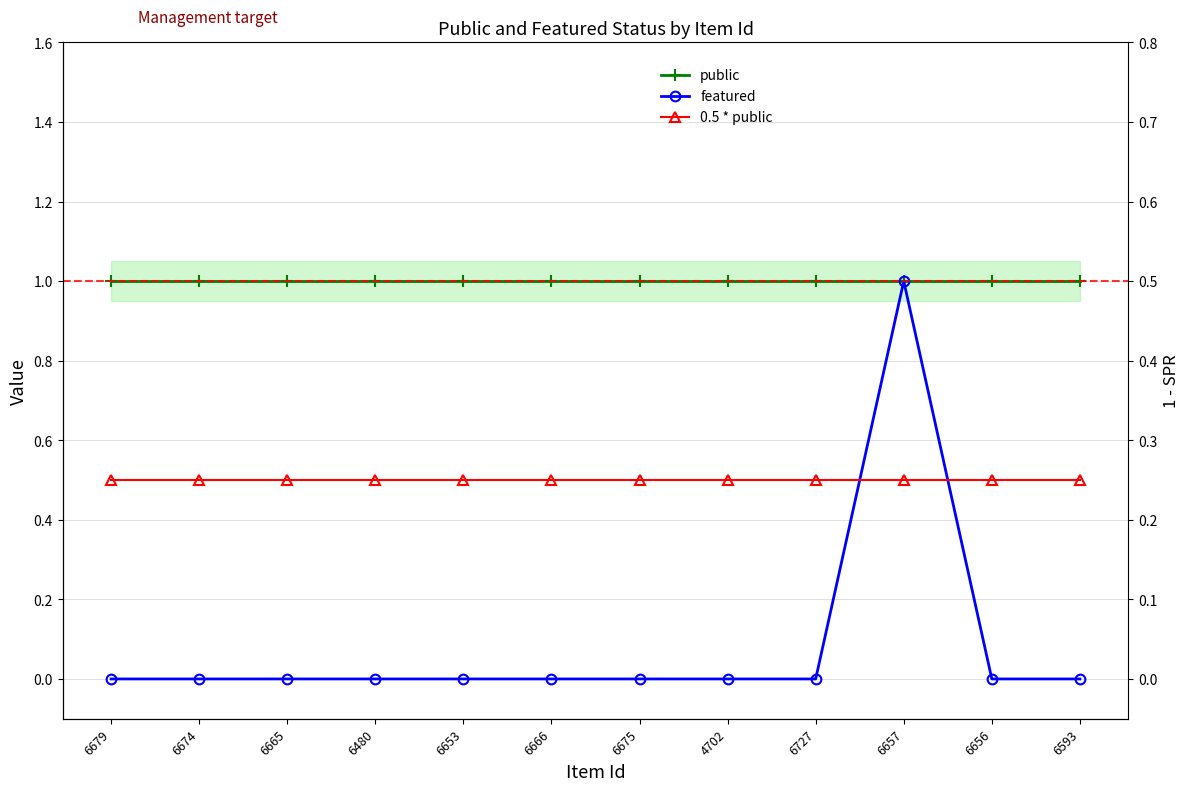

Reading left to right, list all the values displayed in this chart.

public: 6679=1.0	6674=1.0	6665=1.0	6480=1.0	6653=1.0	6666=1.0	6675=1.0	4702=1.0	6727=1.0	6657=1.0	6656=1.0	6593=1.0
featured: 6679=0.0	6674=0.0	6665=0.0	6480=0.0	6653=0.0	6666=0.0	6675=0.0	4702=0.0	6727=0.0	6657=1.0	6656=0.0	6593=0.0
0.5 * public: 6679=0.5	6674=0.5	6665=0.5	6480=0.5	6653=0.5	6666=0.5	6675=0.5	4702=0.5	6727=0.5	6657=0.5	6656=0.5	6593=0.5